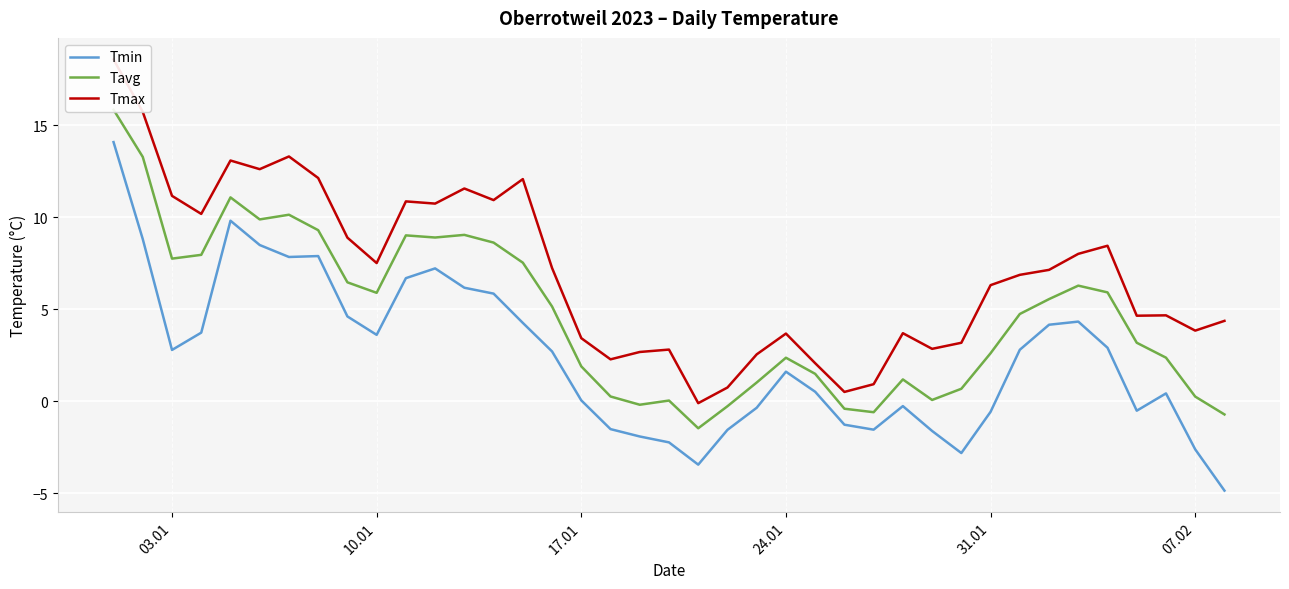

How many lines are shown in the chart?

3